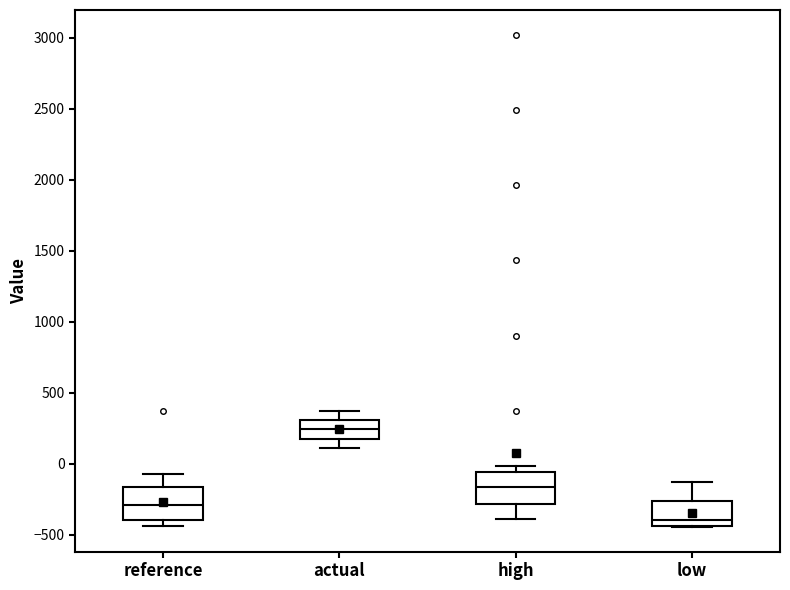

Where does the lower whisker of the box for high end on the y-axis? The values are not printed on the chart, so give them approximately, as read against the axis.

-400